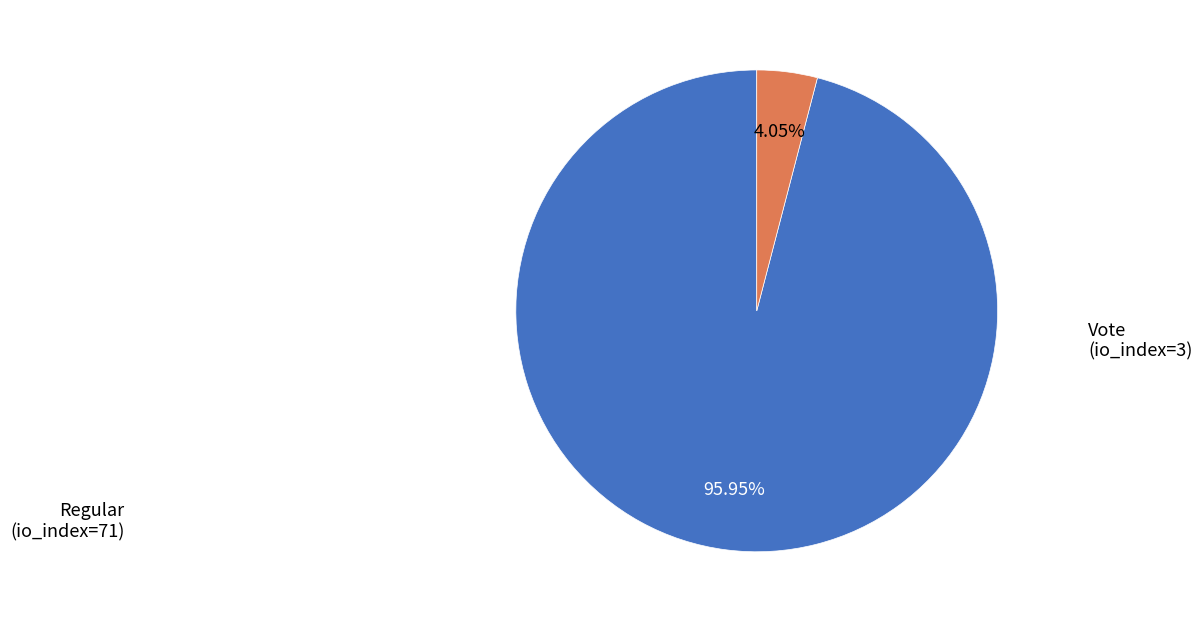

Count the number of slices in the pie.

2